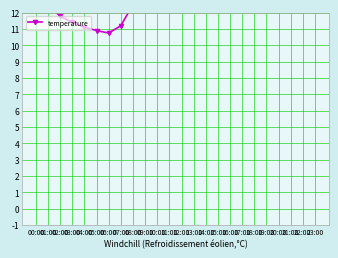

What is the sum of all values?

342.4